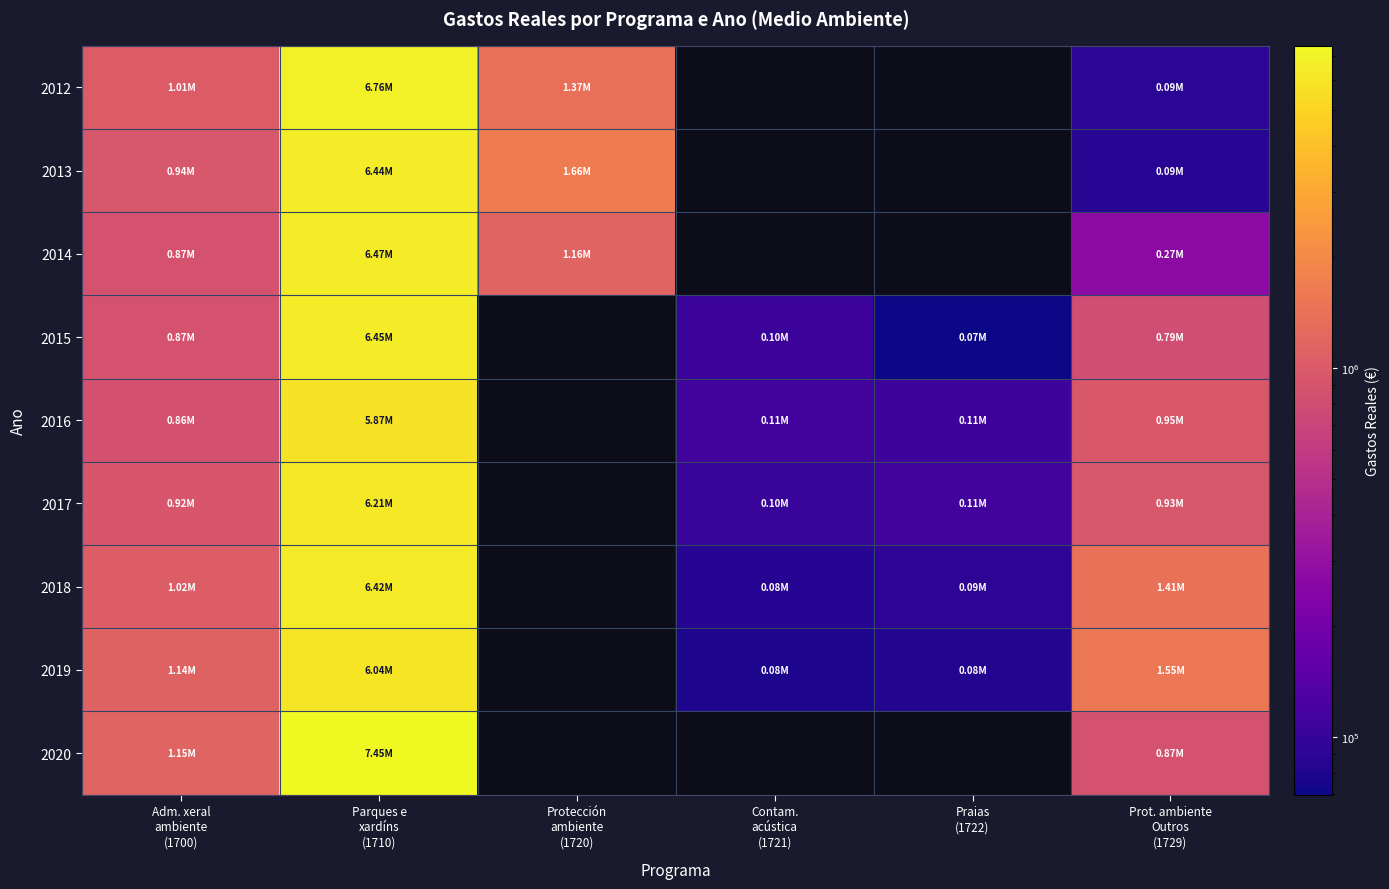

Which category has the lowest value in the 2017 series?

Contam. acústica (1721)